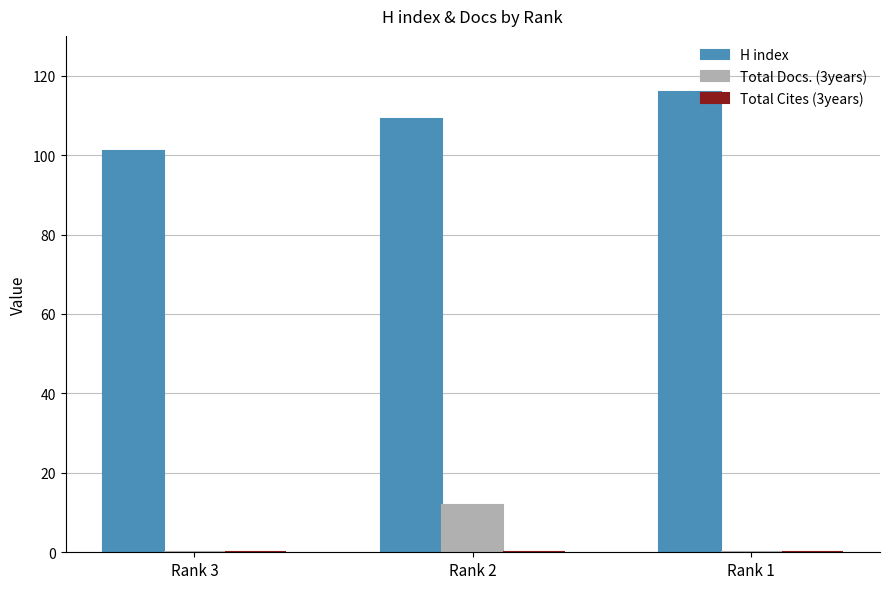

The H index series shows 116 at Rank 1. True or false?

True